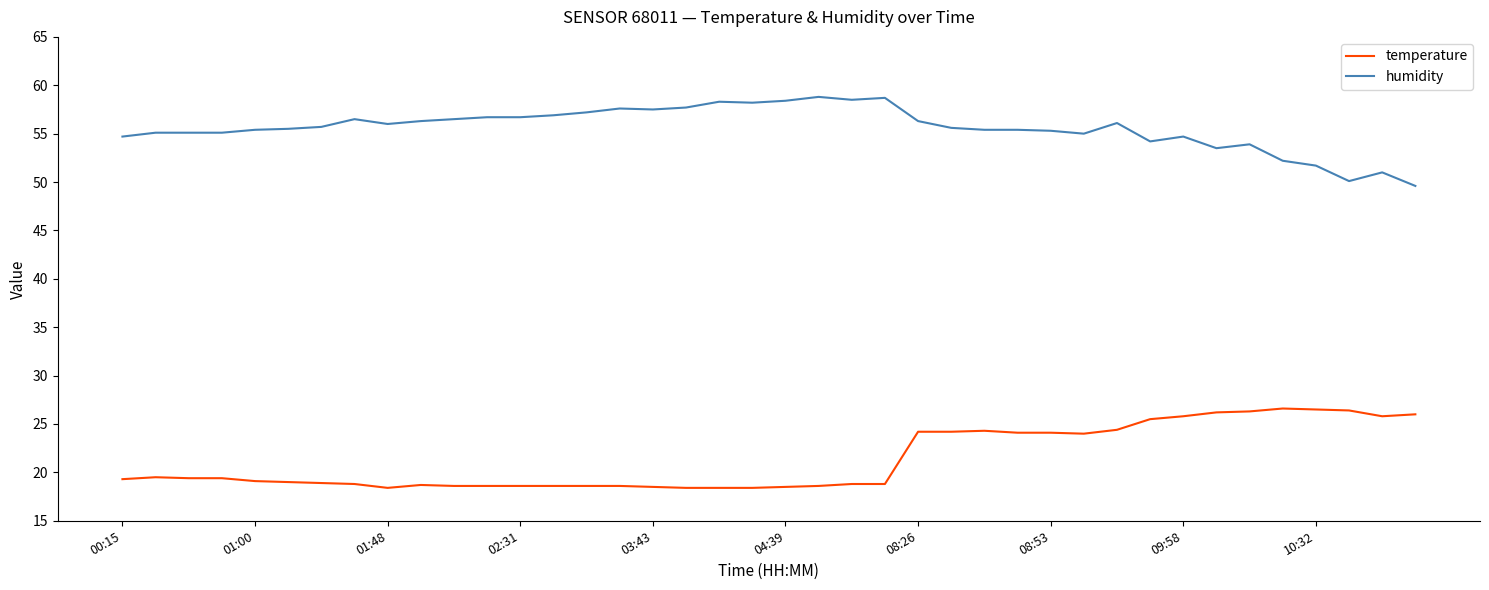

List the series in order of their overall mean, lowest first.

temperature, humidity